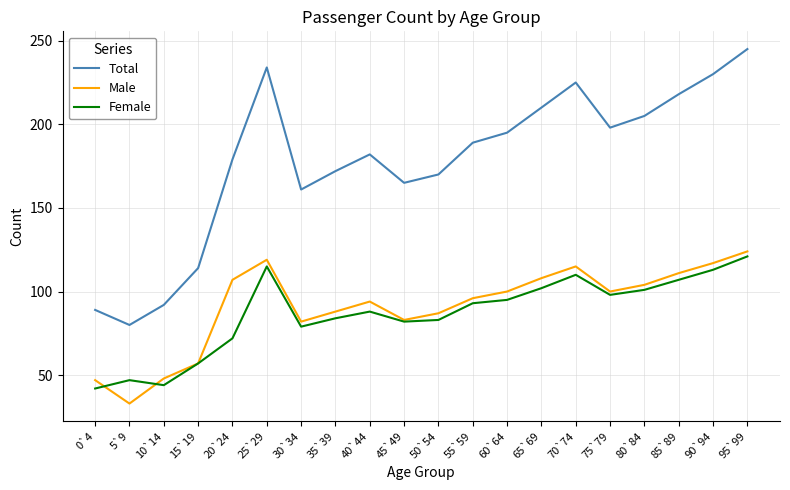

What are all the series names shown in the legend?

Total, Male, Female